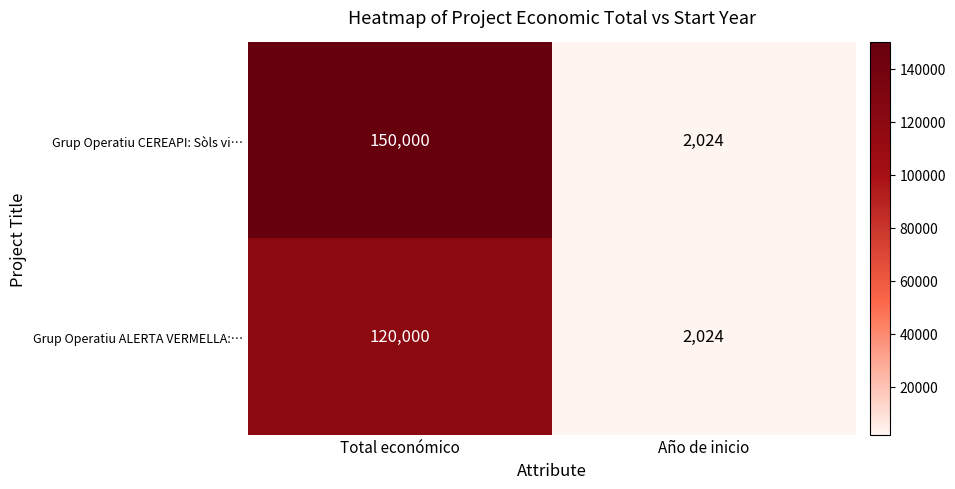

The Grup Operatiu ALERTA VERMELLA:… series shows 158113 at Total económico. True or false?

False